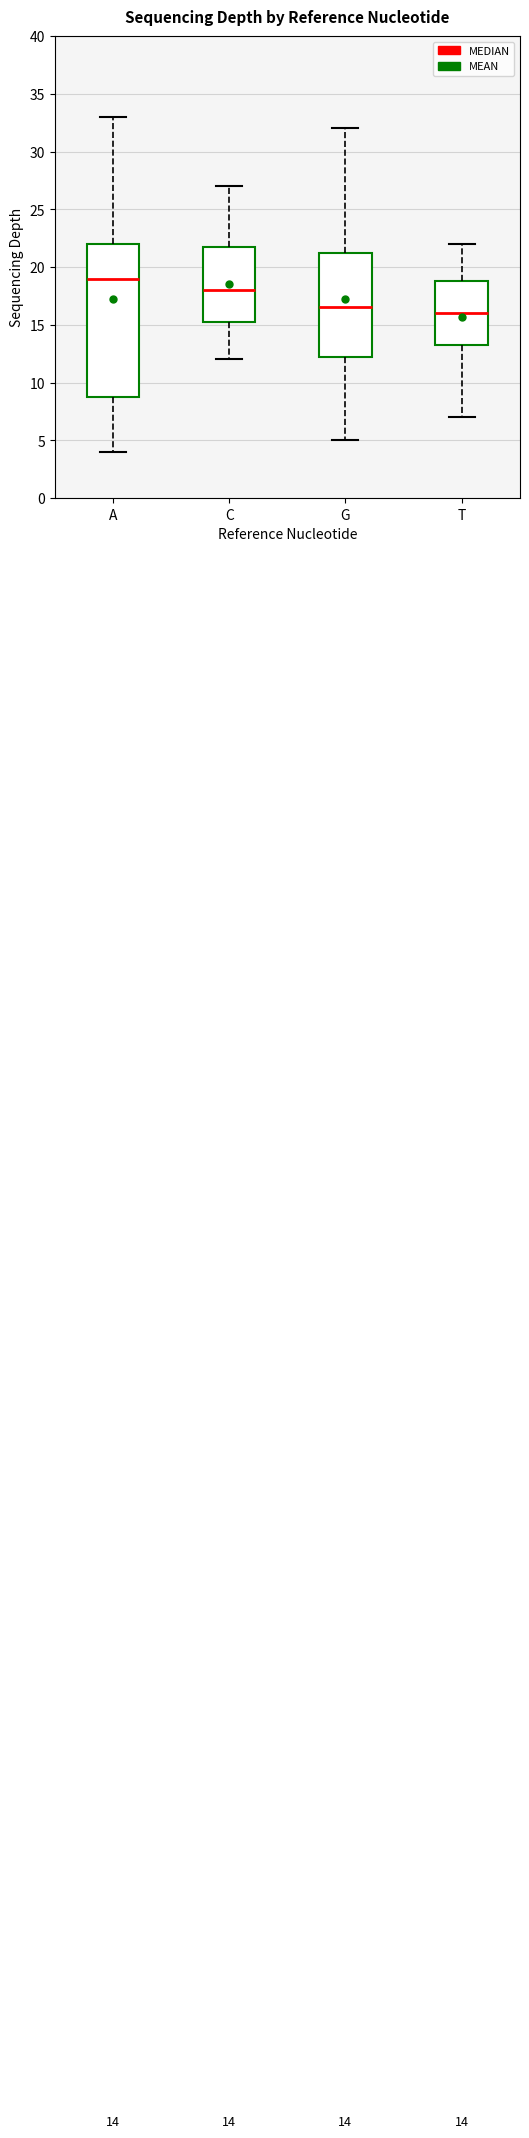

Which box's median line is the lowest?

T